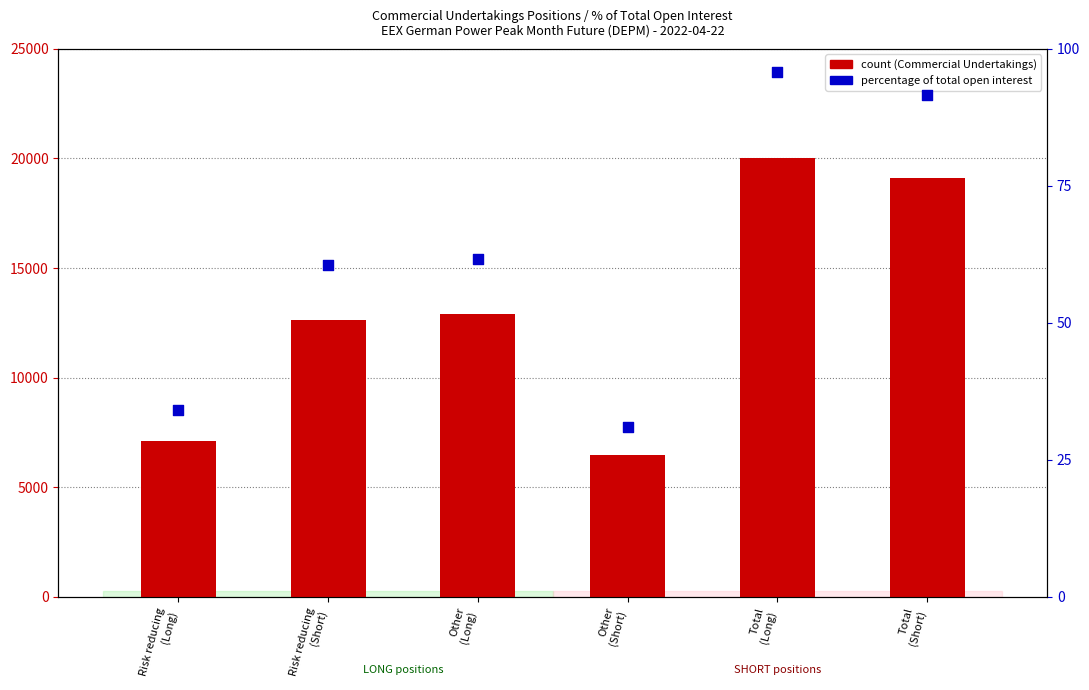

Which series reaches the maximum Y coordinate?

count